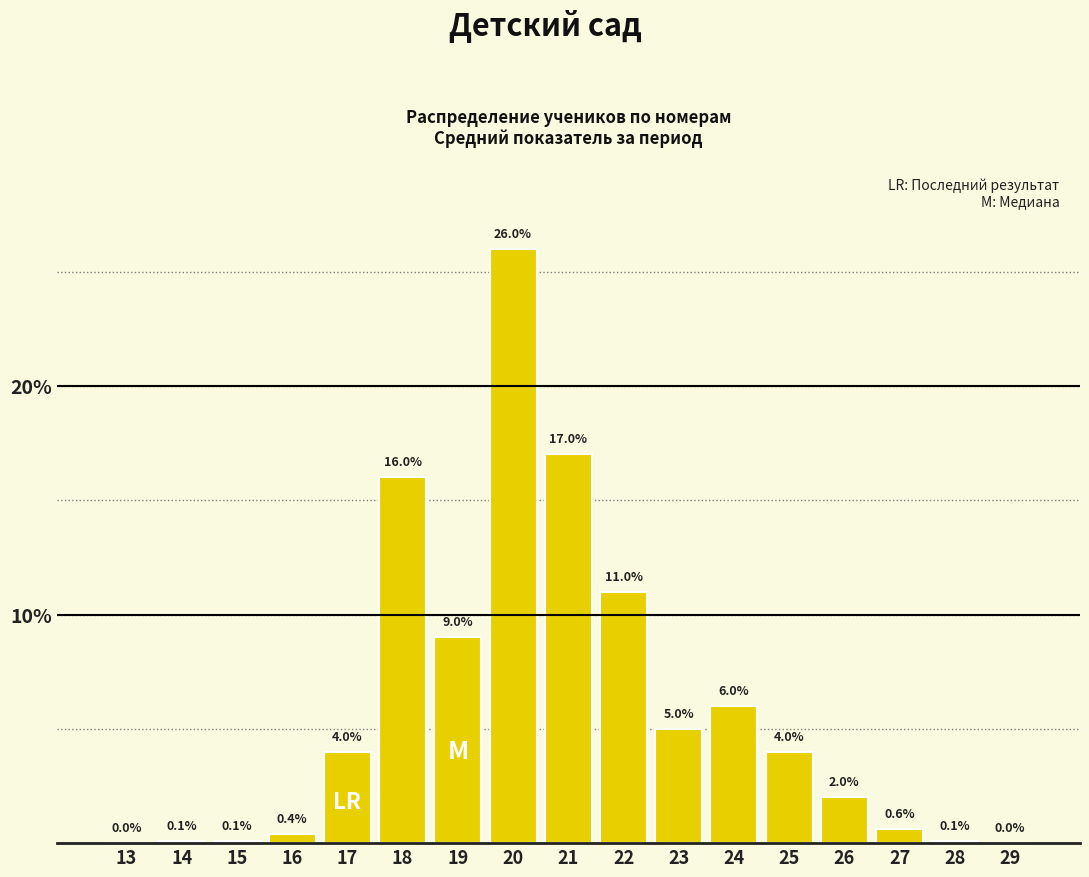

Reading right to left, extract all data points from this chart.

29=0.0	28=0.1	27=0.6	26=2.0	25=4.0	24=6.0	23=5.0	22=11.0	21=17.0	20=26.0	19=9.0	18=16.0	17=4.0	16=0.4	15=0.1	14=0.1	13=0.0